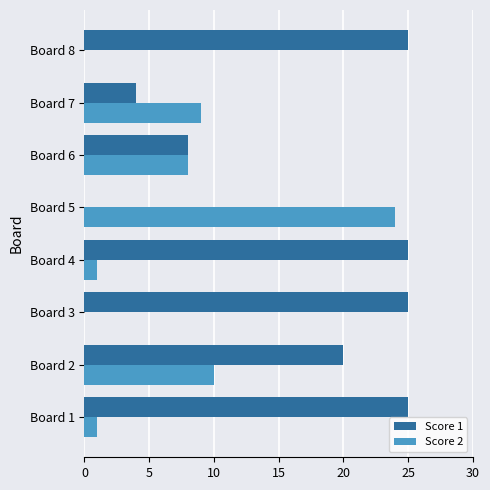

Between Board 6 and Board 8, which series saw the biggest shift?

Score 1